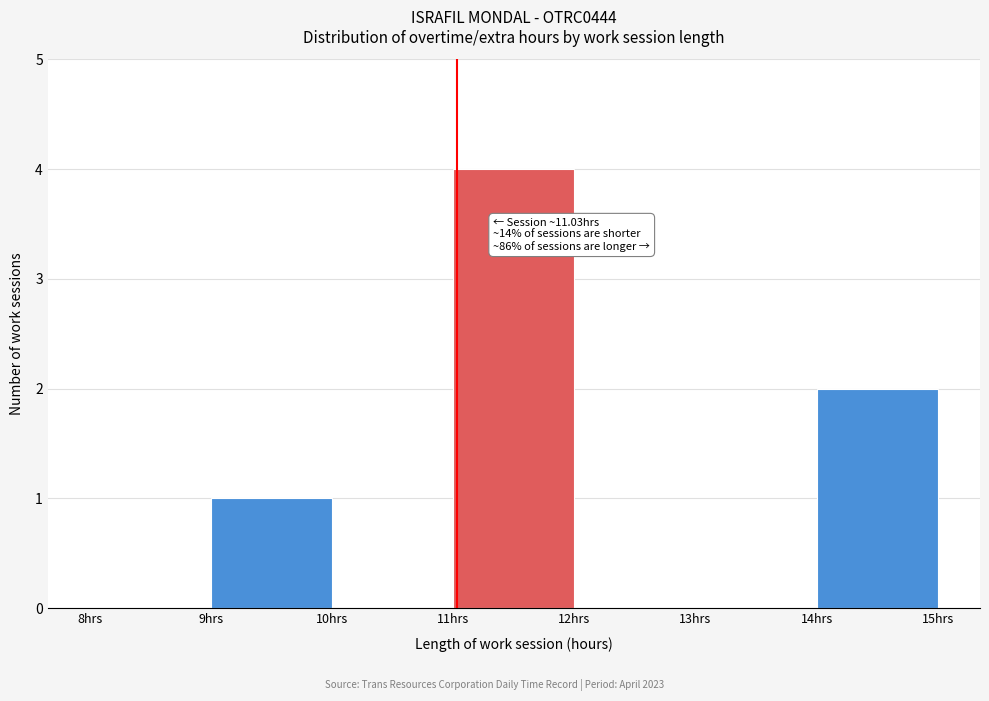

Over which range of the x-axis is the bar tallest?

11 to 12